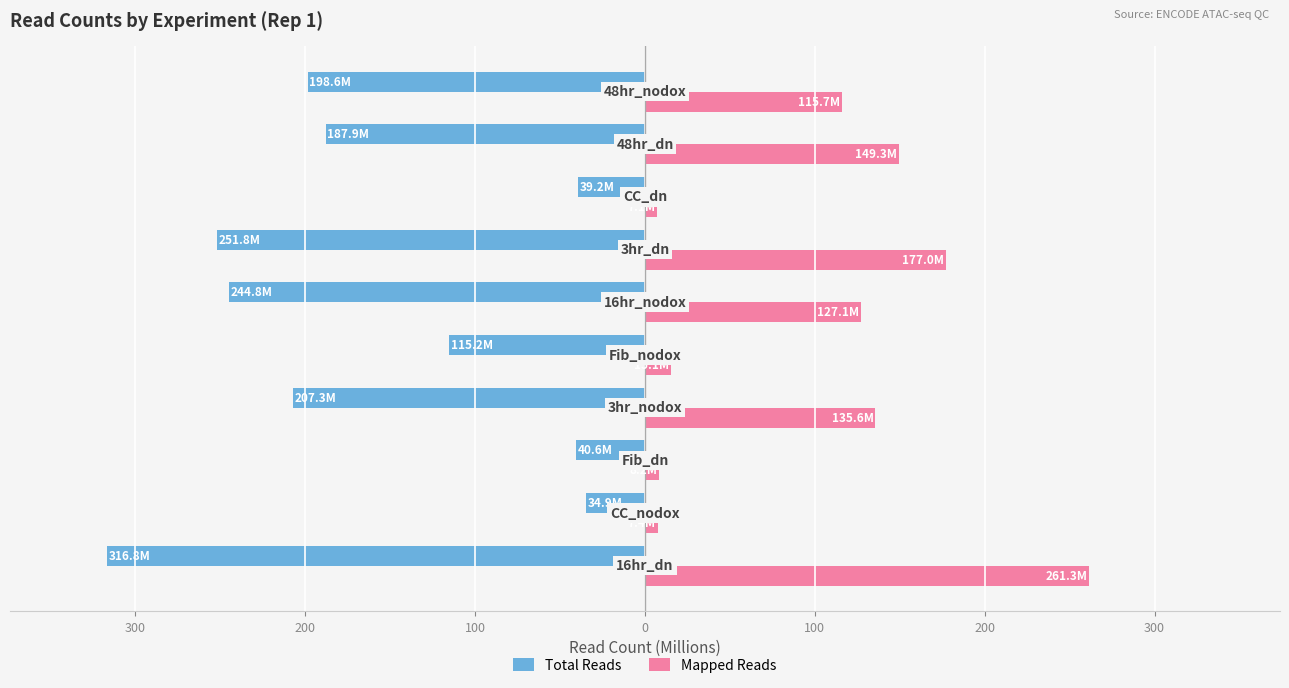

What are all the series names shown in the legend?

Total Reads, Mapped Reads